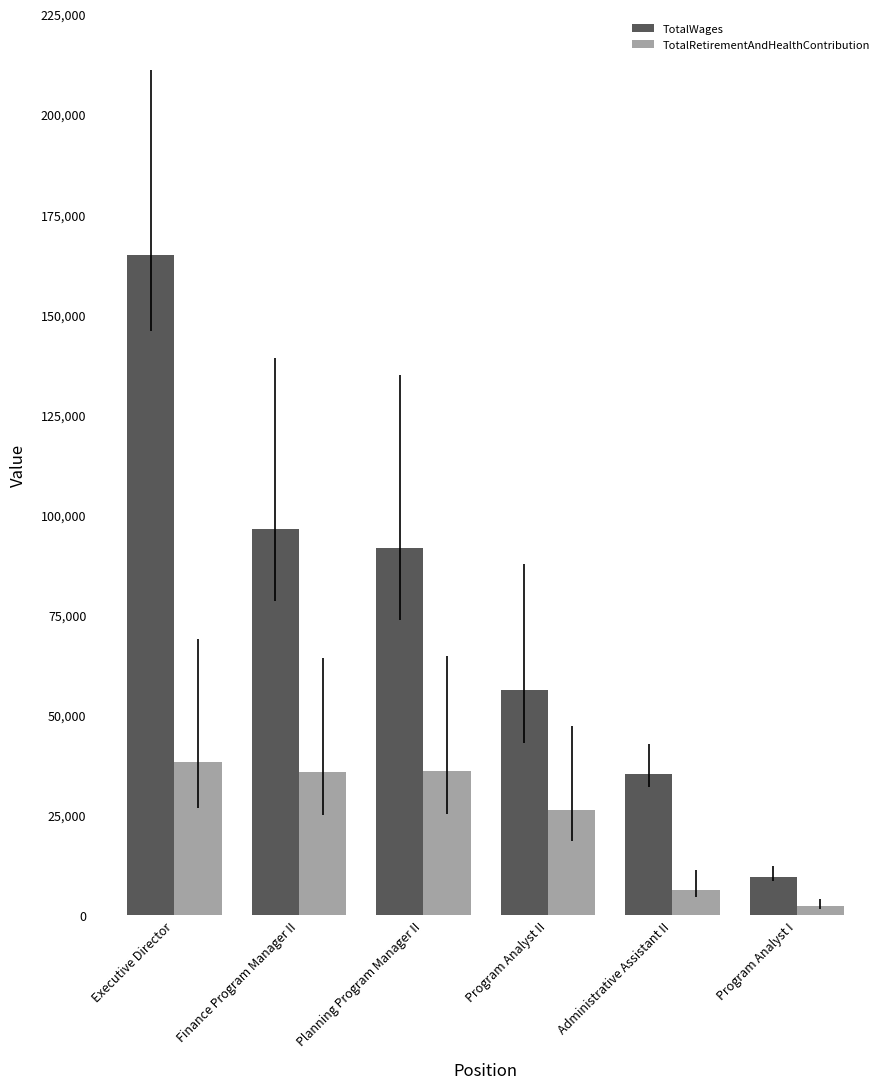

How many data points in TotalRetirementAndHealthContribution are less than 35670?

3